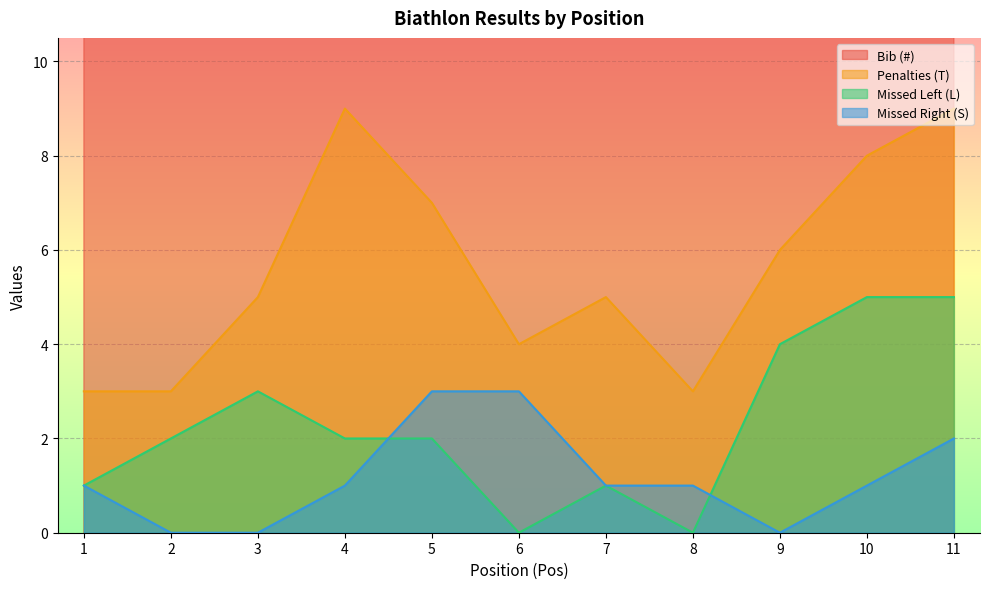

True or false: Penalties (T) has a value of 3 at 2.

True